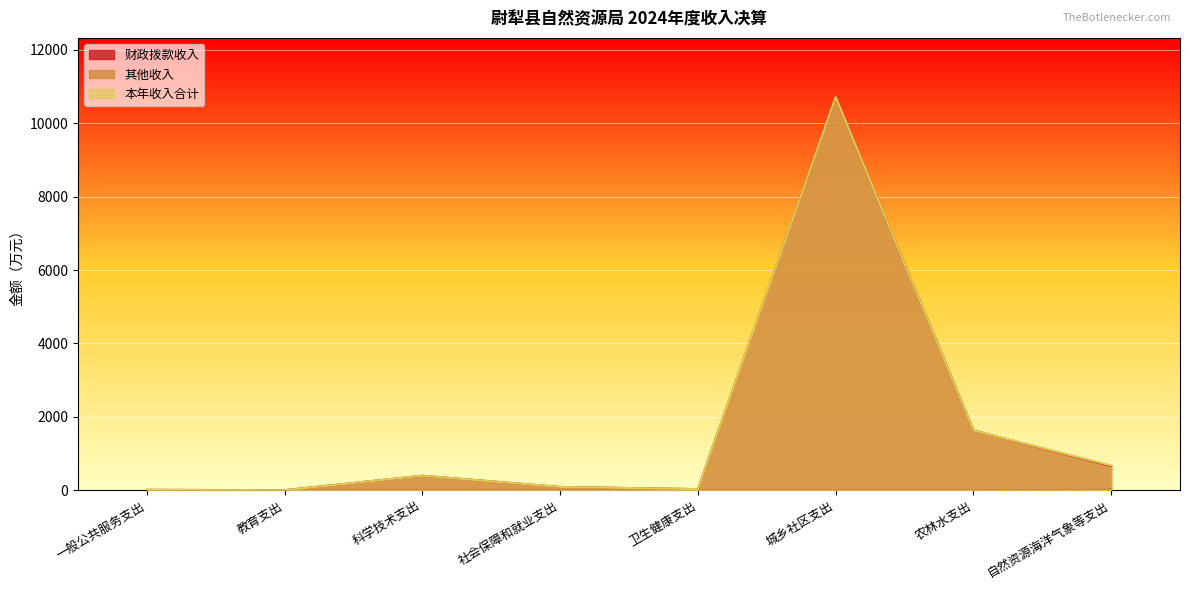

What are all the series names shown in the legend?

财政拨款收入, 其他收入, 本年收入合计